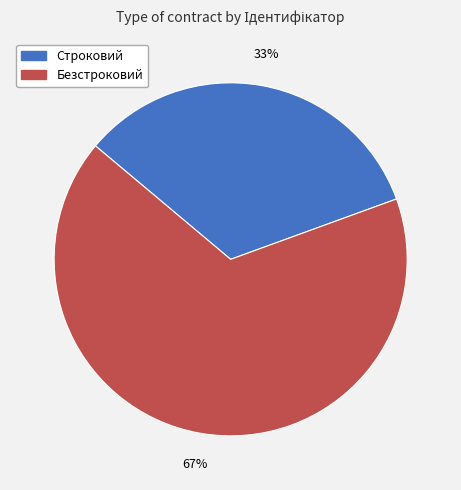

What percentage is the Строковий slice, to the nearest percent?

33%